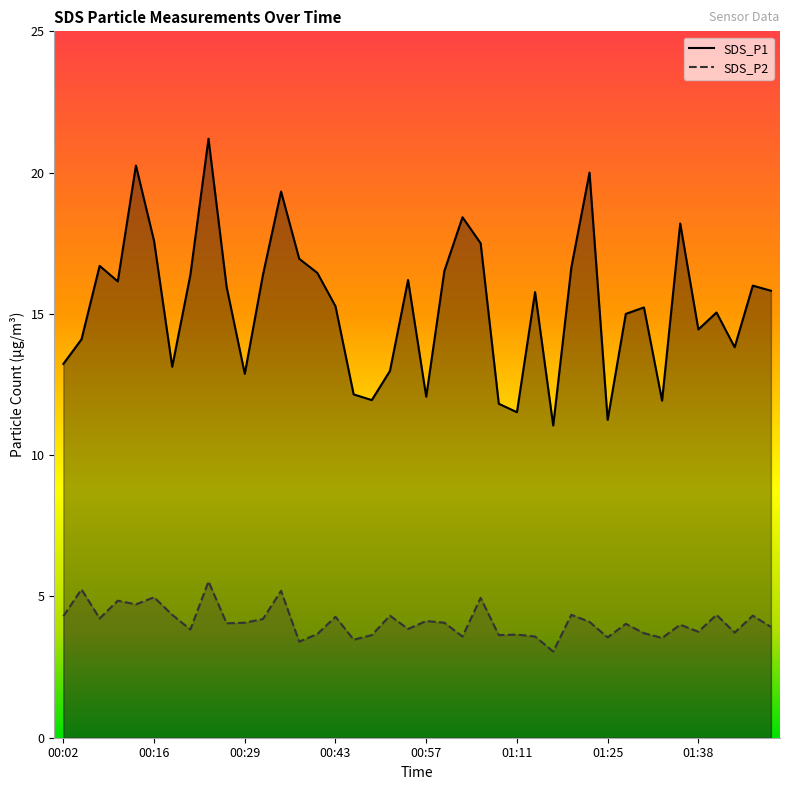

Reading left to right, extract all data points from this chart.

SDS_P1: 00:02=13.2	00:05=14.1	00:07=16.7	00:10=16.1	00:13=20.2	00:16=17.6	00:18=13.1	00:21=16.4	00:24=21.2	00:27=15.9	00:29=12.9	00:32=16.4	00:35=19.3	00:38=16.9	00:41=16.4	00:43=15.3	00:46=12.2	00:49=11.9	00:52=13.0	00:54=16.2	00:57=12.1	01:00=16.5	01:03=18.4	01:05=17.5	01:08=11.8	01:11=11.5	01:14=15.8	01:16=11.1	01:19=16.6	01:22=20.0	01:25=11.2	01:27=15.0	01:30=15.2	01:33=11.9	01:36=18.2	01:38=14.4	01:41=15.1	01:44=13.8	01:47=16.0	01:50=15.8
SDS_P2: 00:02=4.3	00:05=5.2	00:07=4.2	00:10=4.8	00:13=4.7	00:16=5.0	00:18=4.3	00:21=3.8	00:24=5.5	00:27=4.0	00:29=4.1	00:32=4.2	00:35=5.2	00:38=3.4	00:41=3.7	00:43=4.3	00:46=3.5	00:49=3.6	00:52=4.3	00:54=3.9	00:57=4.1	01:00=4.1	01:03=3.6	01:05=5.0	01:08=3.6	01:11=3.6	01:14=3.6	01:16=3.0	01:19=4.3	01:22=4.1	01:25=3.5	01:27=4.0	01:30=3.7	01:33=3.5	01:36=4.0	01:38=3.8	01:41=4.3	01:44=3.7	01:47=4.3	01:50=3.9